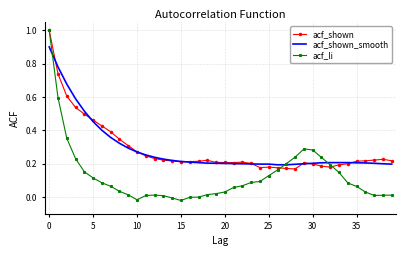

Which series has the largest range (max minus min)?

acf_li